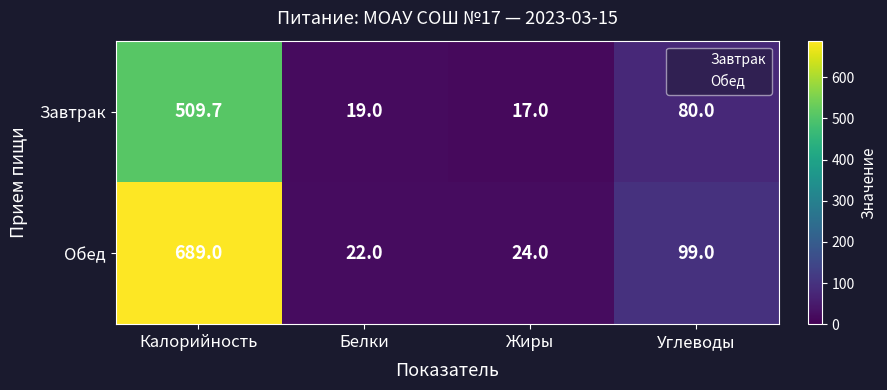

At Белки, list the series in order from largest to smallest.

Обед, Завтрак